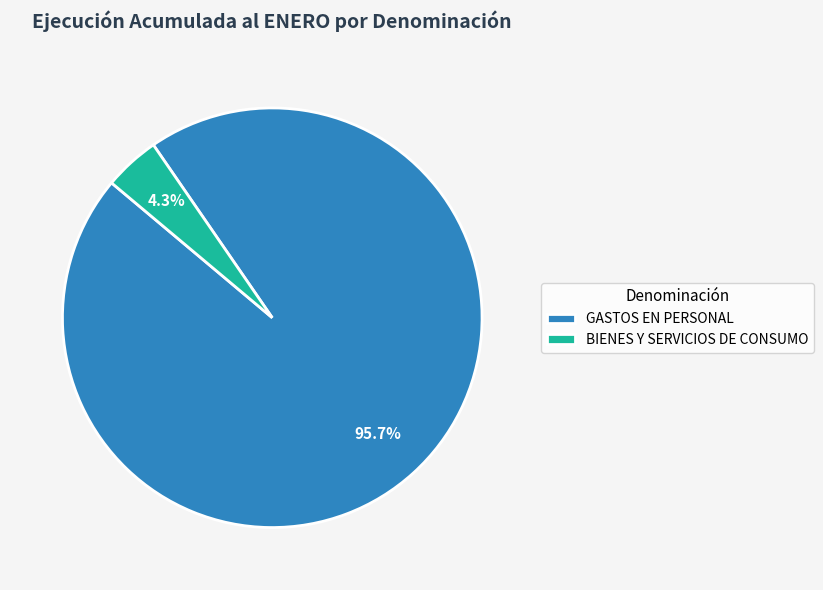

What portion of the pie excludes GASTOS EN PERSONAL?

4.3%